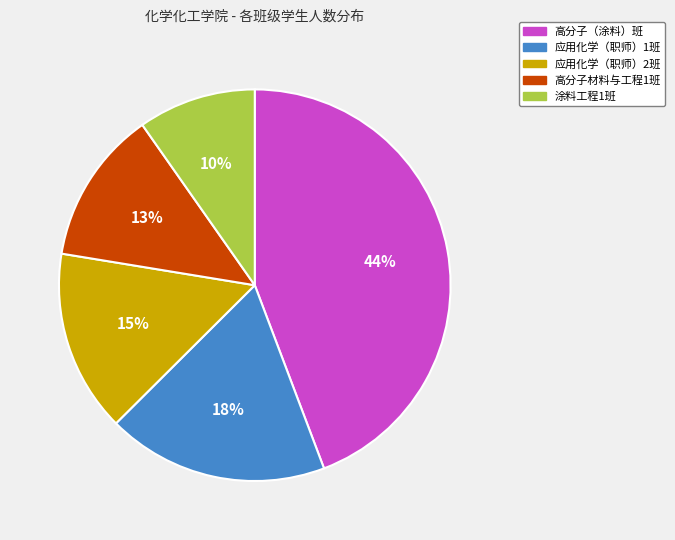

To the nearest percent, what is the average slice percentage?

20%